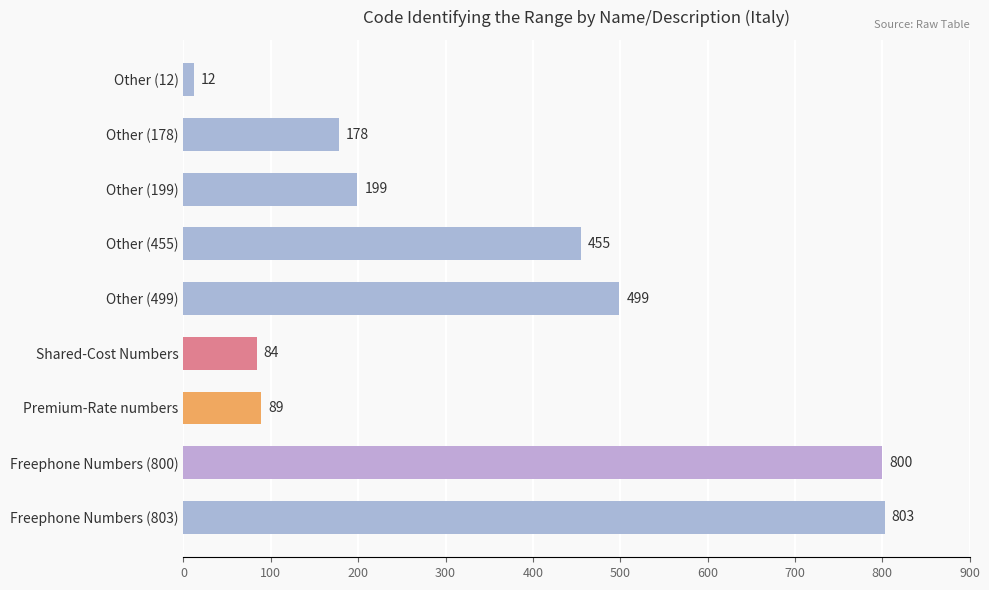

What is the difference between the values at Freephone Numbers (800) and Other (455)?

345